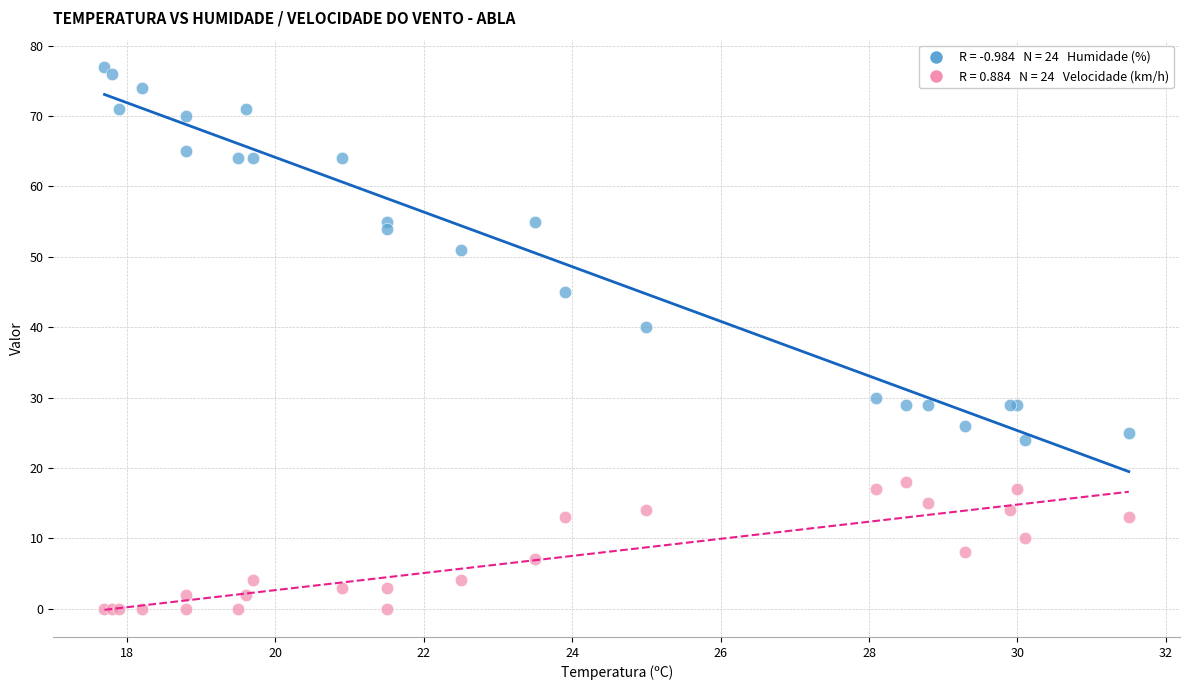

Across all series, what Y value is closest to 38?

40